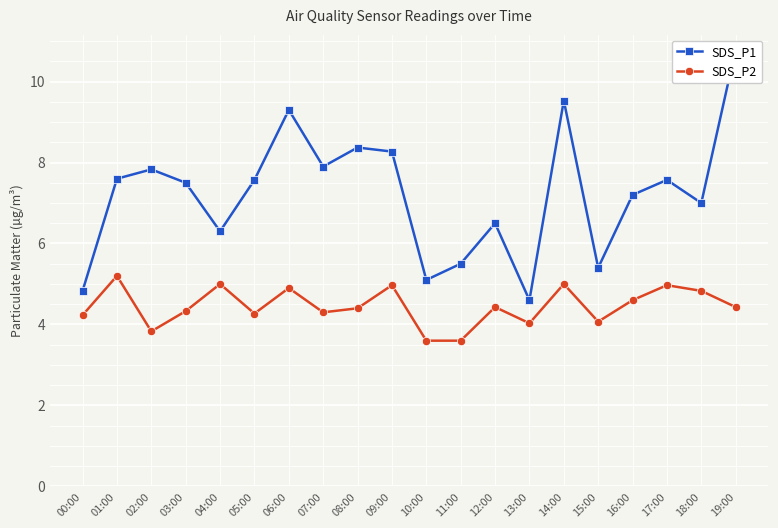

What is the total value across all series at 11:00?

9.1